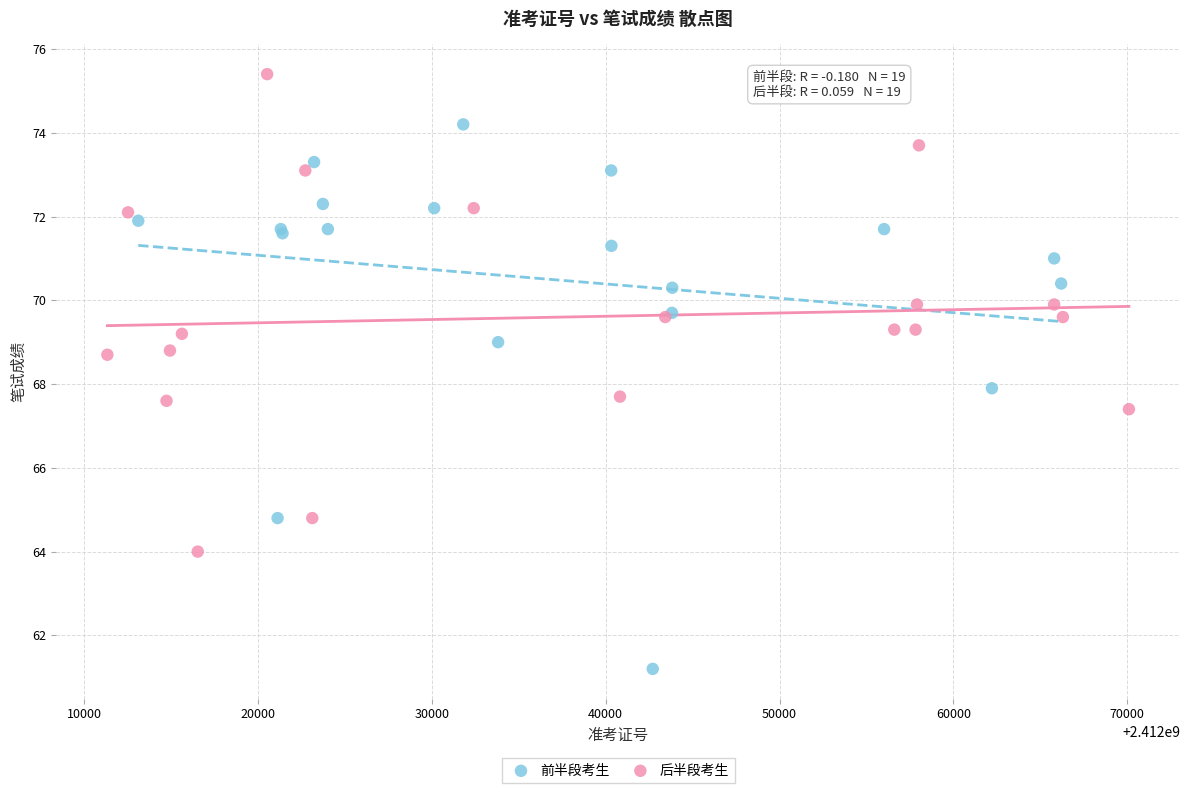

Which series has the largest Y range (max minus min)?

前半段考生